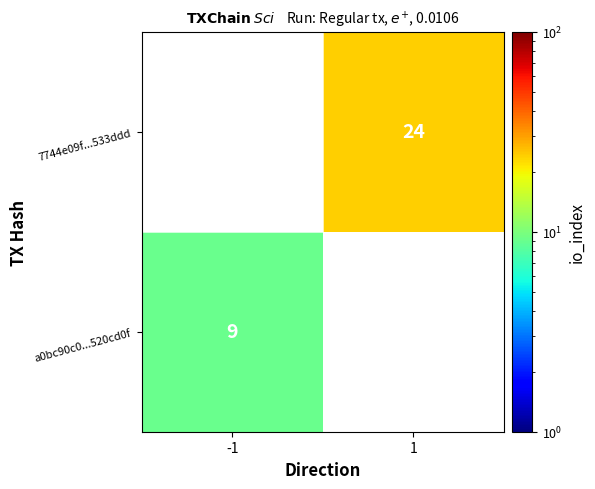

Is it true that a0bc90c0...520cd0f equals 9 at -1?

True